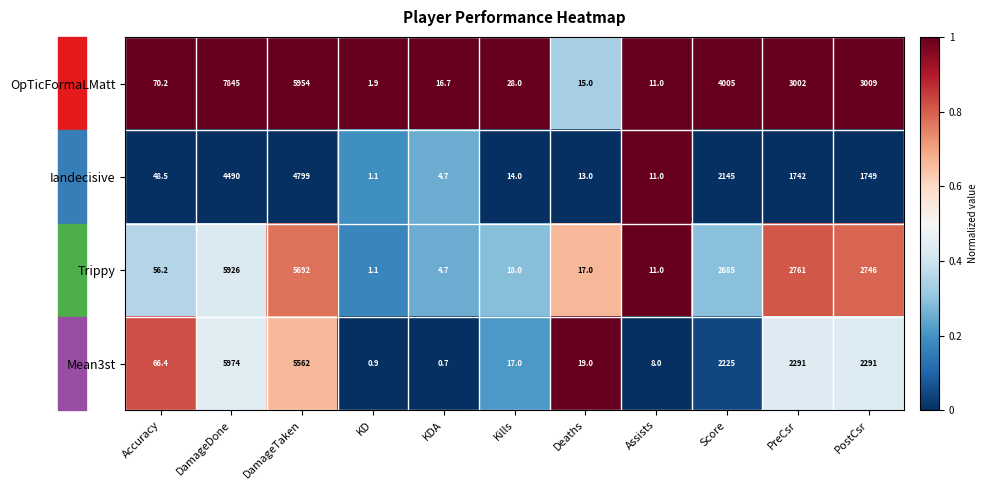

What is the smallest value displayed?

0.7